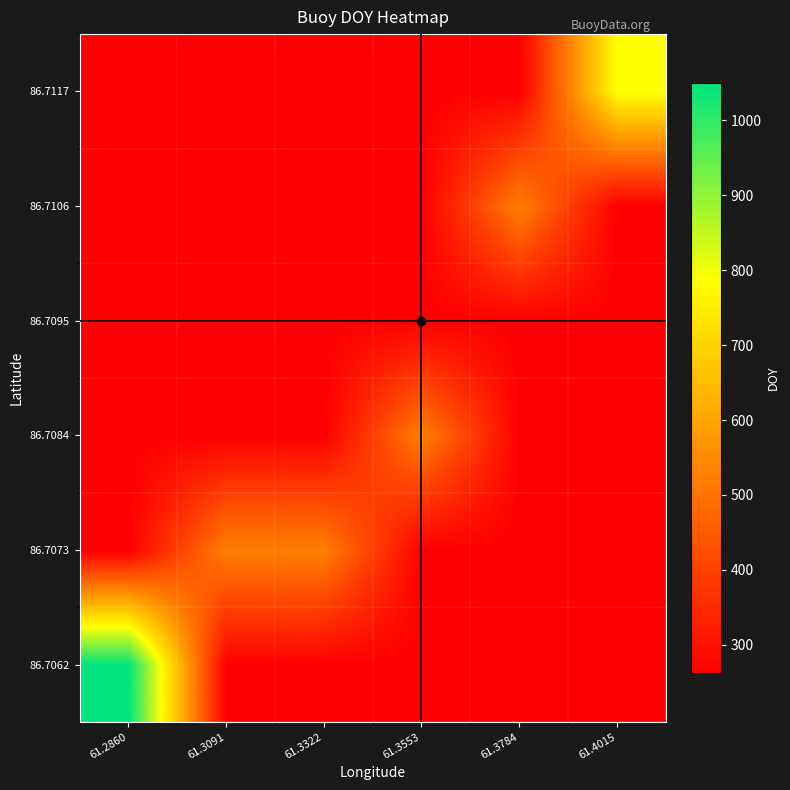

What is the greatest value displayed?

1049.7